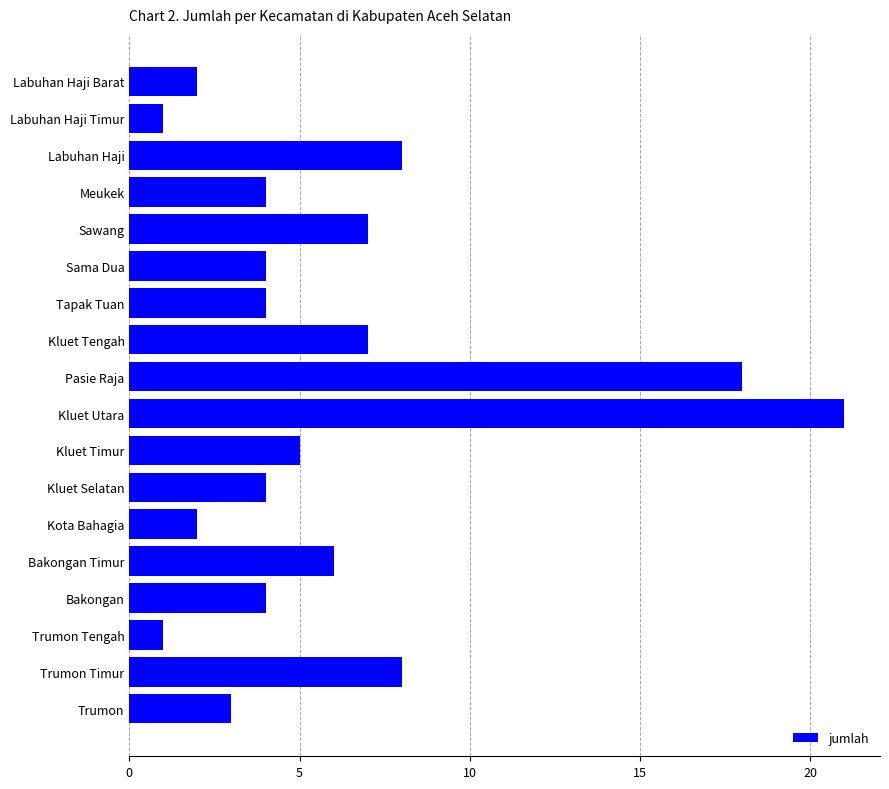

How many bars are there in total?

18